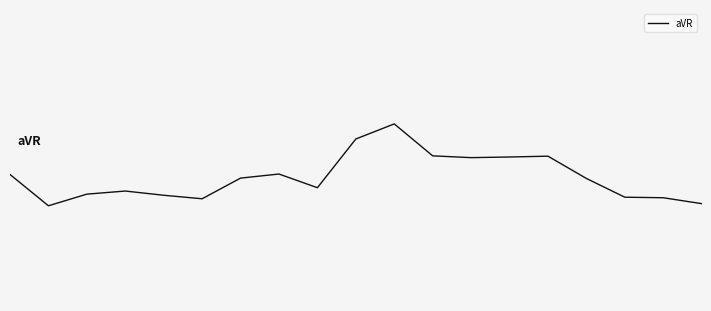

Rank the categories by value from highest to lowest.

9.47, 8.53, 10.42, 13.26, 12.32, 11.37, 6.63, 0.00, 5.68, 14.21, 7.58, 2.84, 1.89, 3.79, 15.16, 16.11, 4.74, 17.05, 0.95